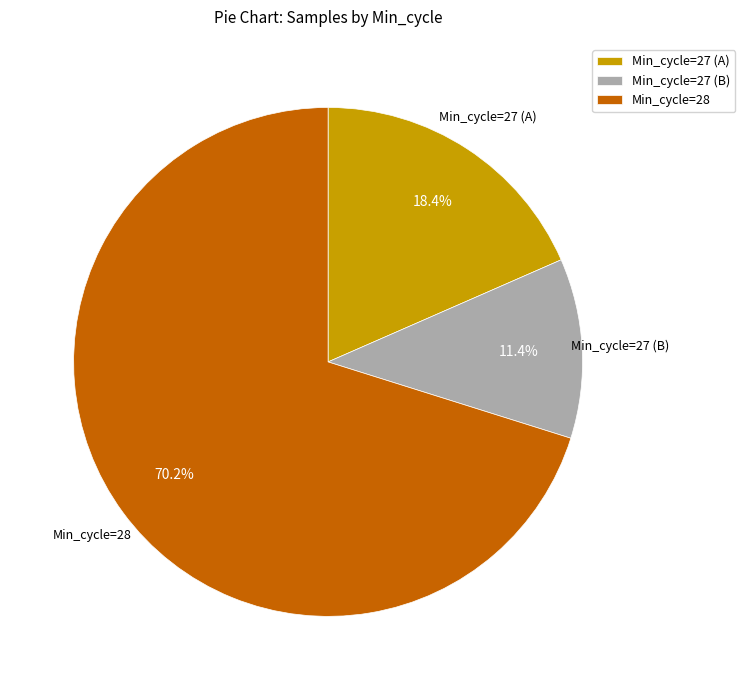

What percentage do Min_cycle=28 and Min_cycle=27 (A) together represent?

88.6%